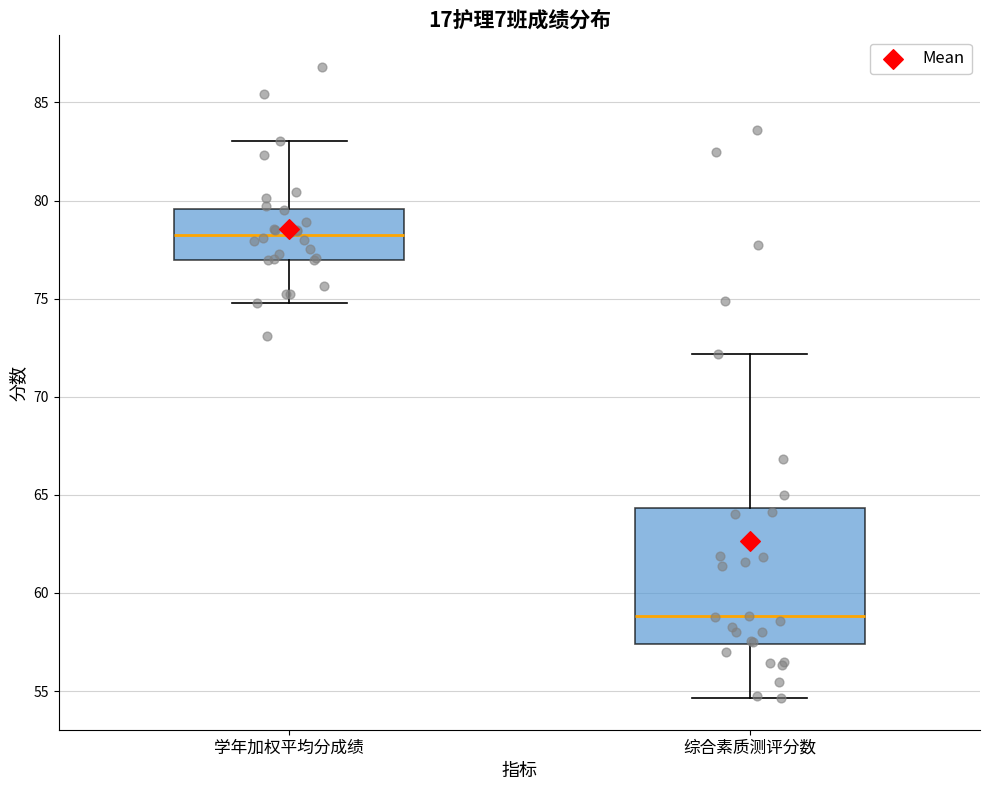

Reading left to right, transcribe this box plot: for each box, give where its median line is, the range the box spans, and where its two whiskers end, as read against the y-axis. The values are not printed on the chart, so give them approximately, as read against the axis.

学年加权平均分成绩: median 78.0, box 77.0 to 79.5, whiskers 75.0 to 83.0
综合素质测评分数: median 59.0, box 57.5 to 64.5, whiskers 54.5 to 72.0